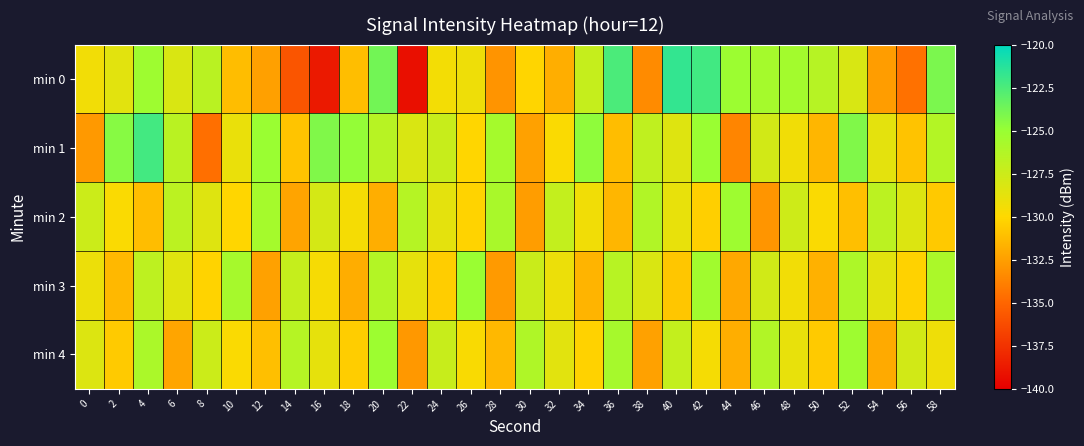

Which has a higher value, 14 or 50?

50